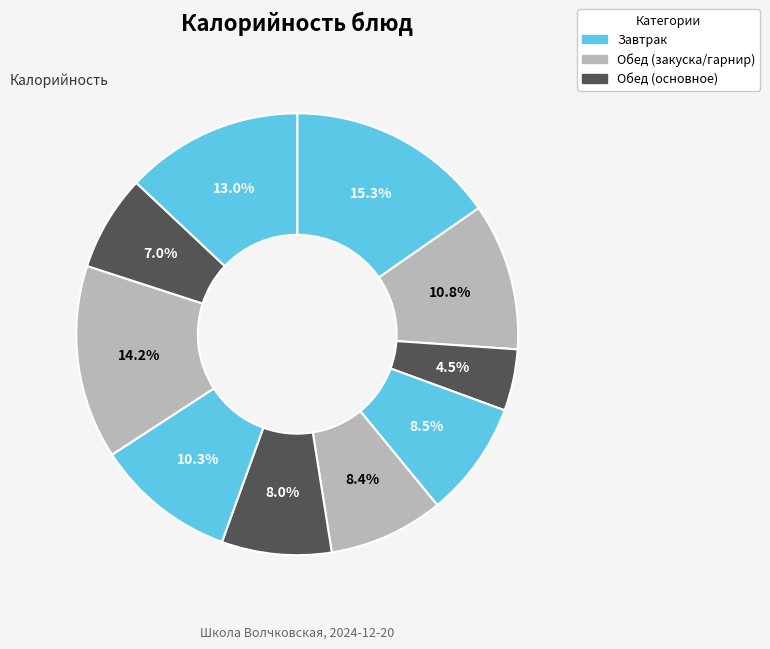

To the nearest percent, what is the difference between the largest and smallest slice percentages?

11%